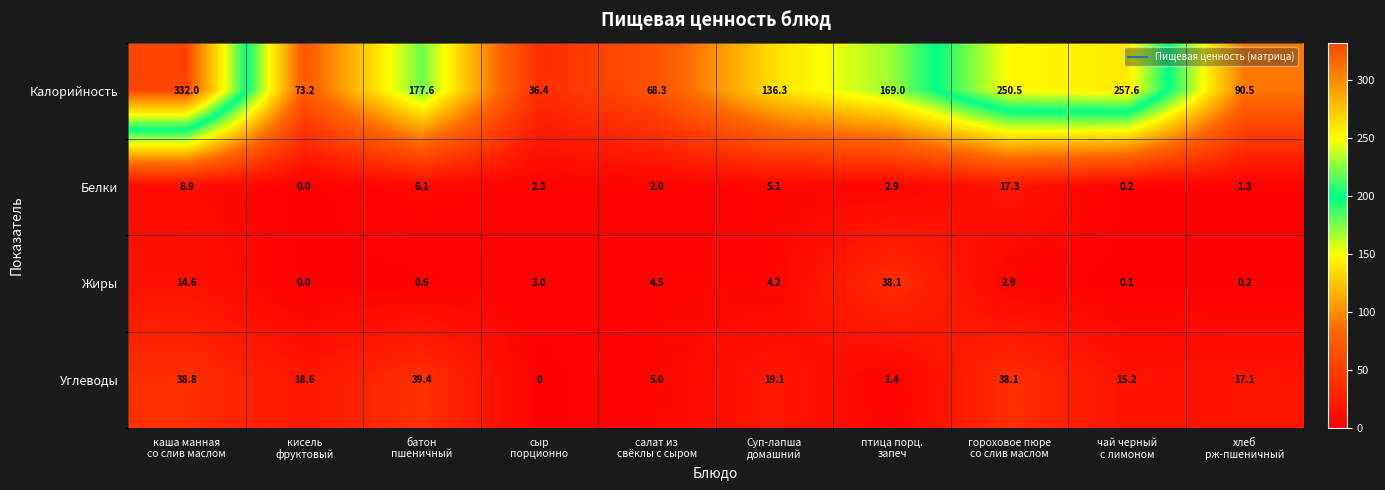

What is the lowest value of the Калорийность series?

36.4